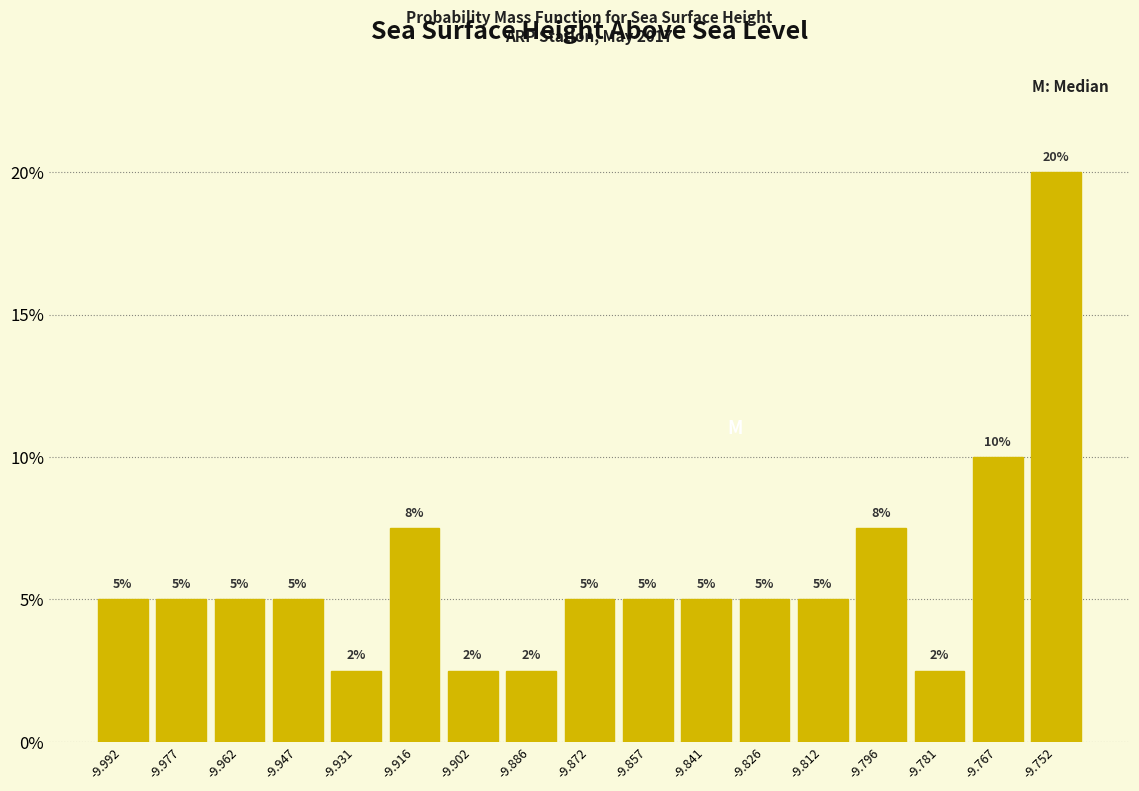

Which range on the x-axis has the tallest bar?

-9.759 to -9.744